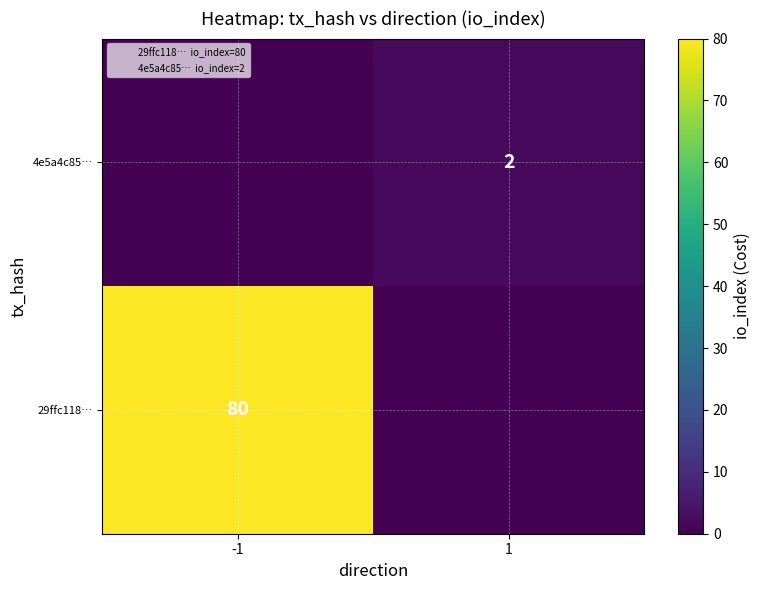

The value of 4e5a4c85… at 1 is 2. True or false?

True